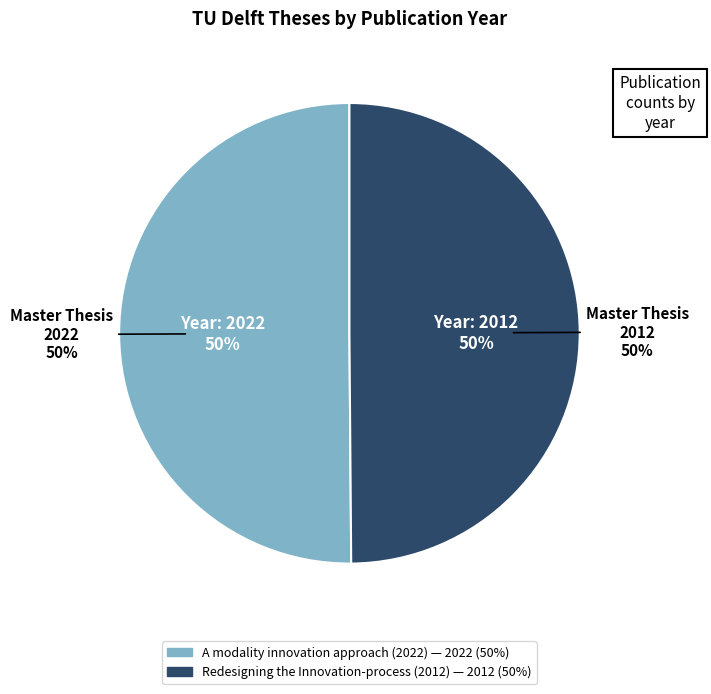

Which has a higher value, Redesigning the Innovation-process (2012) or A modality innovation approach (2022)?

A modality innovation approach (2022)